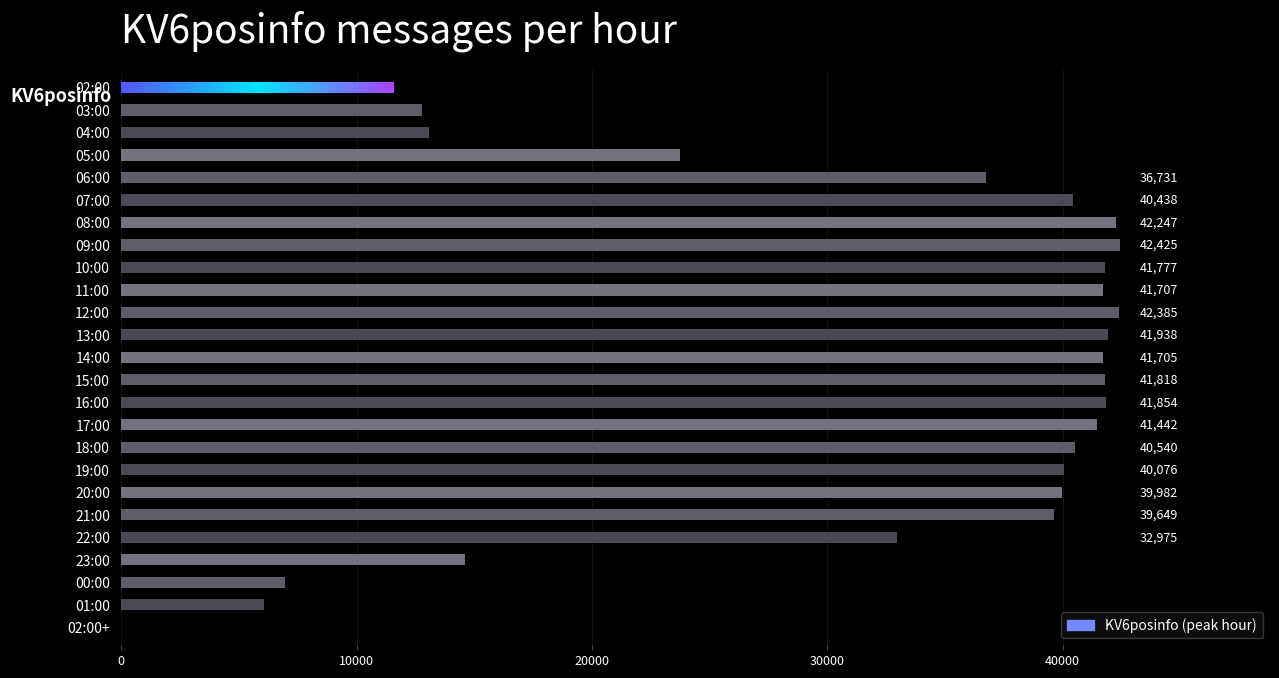

Reading left to right, transcribe all the data shown in this chart.

02:00=11588	03:00=12790	04:00=13060	05:00=23731	06:00=36731	07:00=40438	08:00=42247	09:00=42425	10:00=41777	11:00=41707	12:00=42385	13:00=41938	14:00=41705	15:00=41818	16:00=41854	17:00=41442	18:00=40540	19:00=40076	20:00=39982	21:00=39649	22:00=32975	23:00=14611	00:00=6946	01:00=6080	02:00+=3